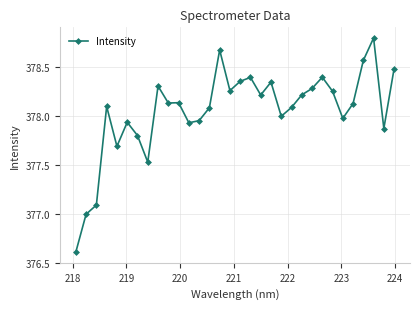

What is the sum of all values?

12097.5